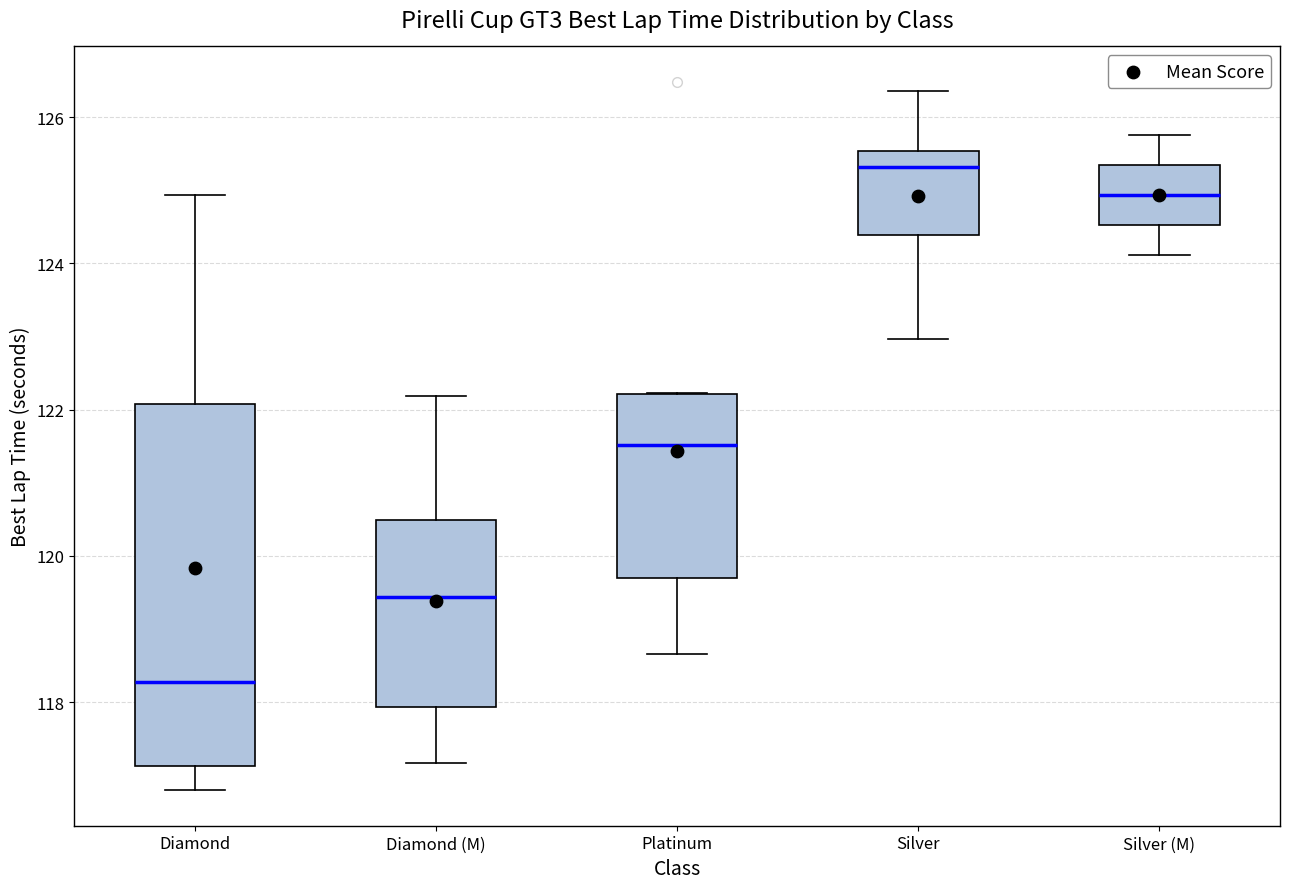

Where is the upper edge of the box for Diamond (M) on the y-axis? The values are not printed on the chart, so give them approximately, as read against the axis.

120.4